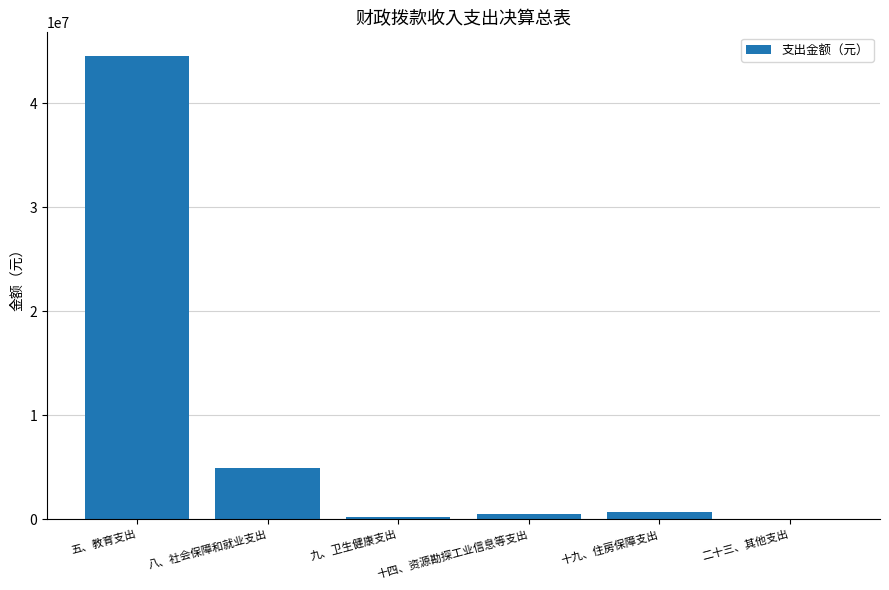

Where is the data nearest to the value 22318155?

八、社会保障和就业支出